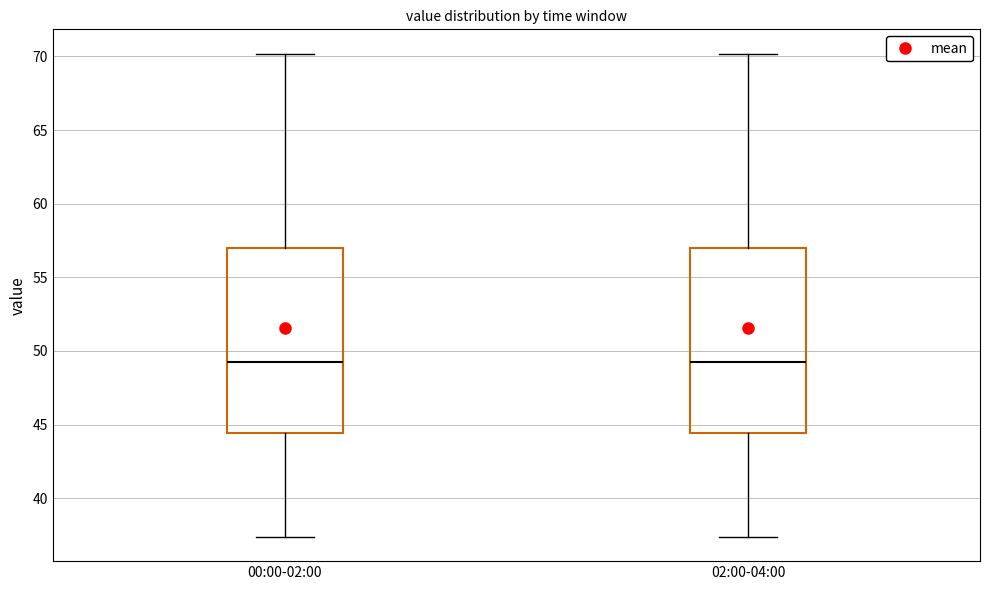

Reading left to right, read every box against the y-axis: the position of its median line, the range the box covers, and the ends of its whiskers. The values are not printed on the chart, so give them approximately, as read against the axis.

00:00-02:00: median 49.5, box 44.5 to 57.0, whiskers 37.5 to 70.0
02:00-04:00: median 49.5, box 44.5 to 57.0, whiskers 37.5 to 70.0